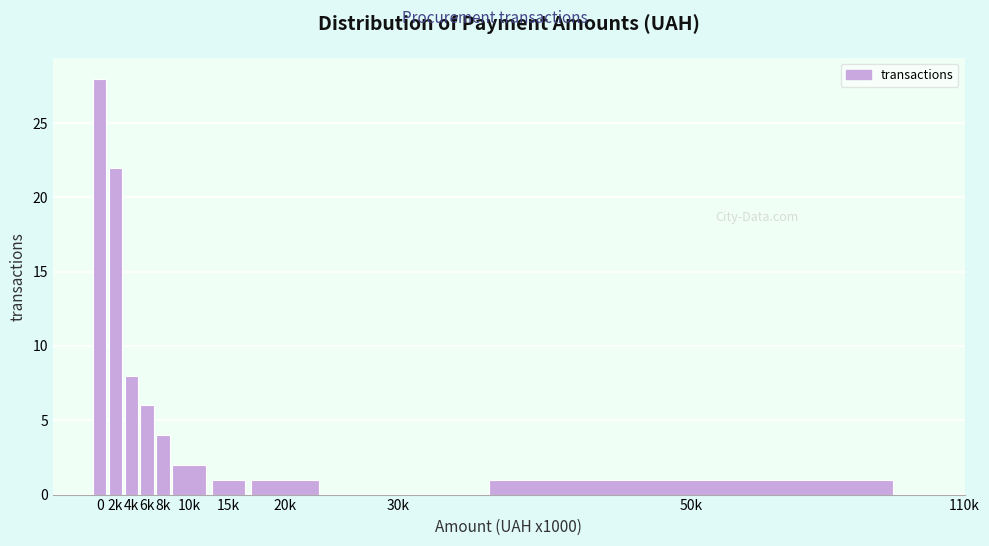

Reading left to right, transcribe all the data shown in this chart.

0=28	2k=22	4k=8	6k=6	8k=4	10k=2	15k=1	20k=1	30k=0	50k=1